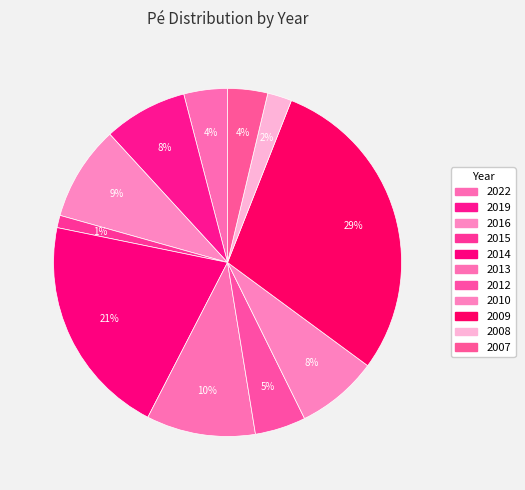

Does 2013 represent more than half of the total?

No